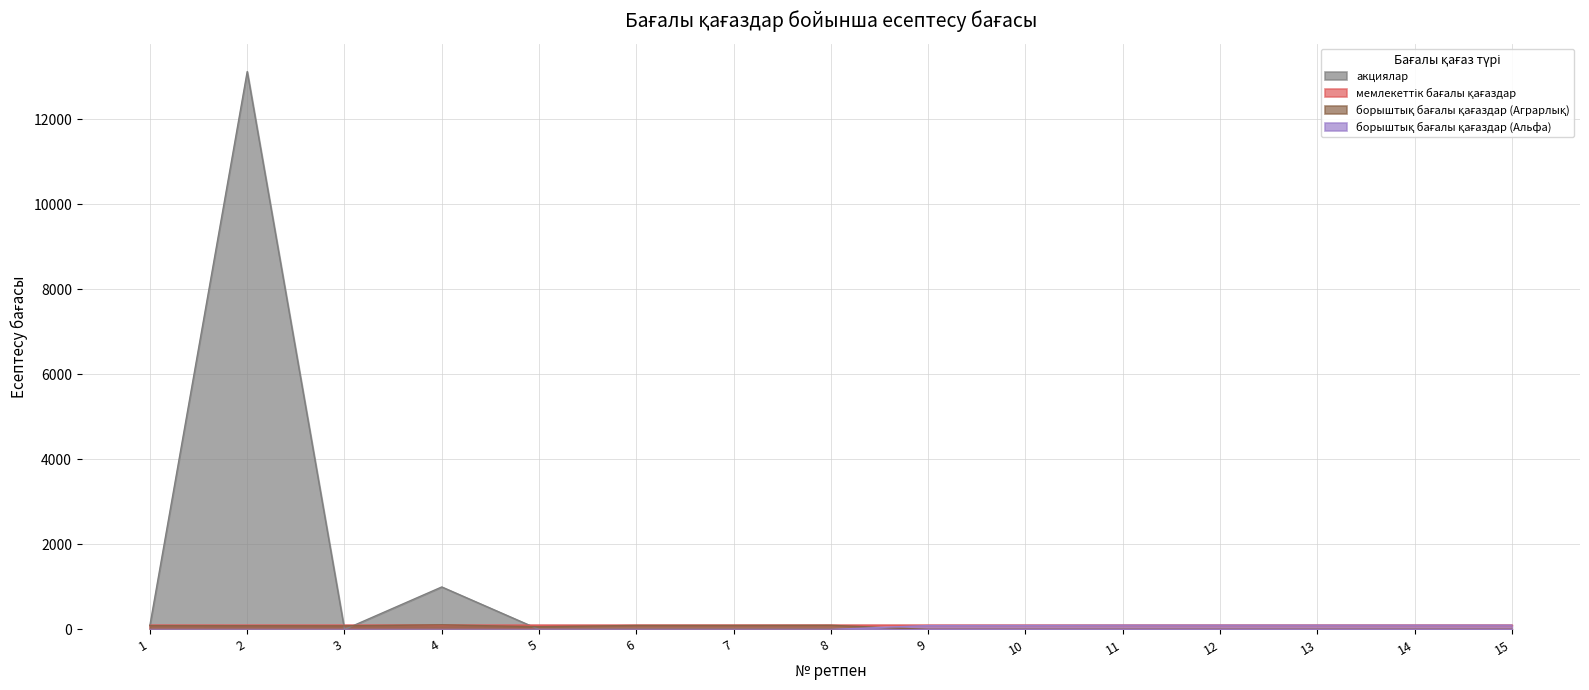

What is the spread (max minus min) of values at 15?

100.0